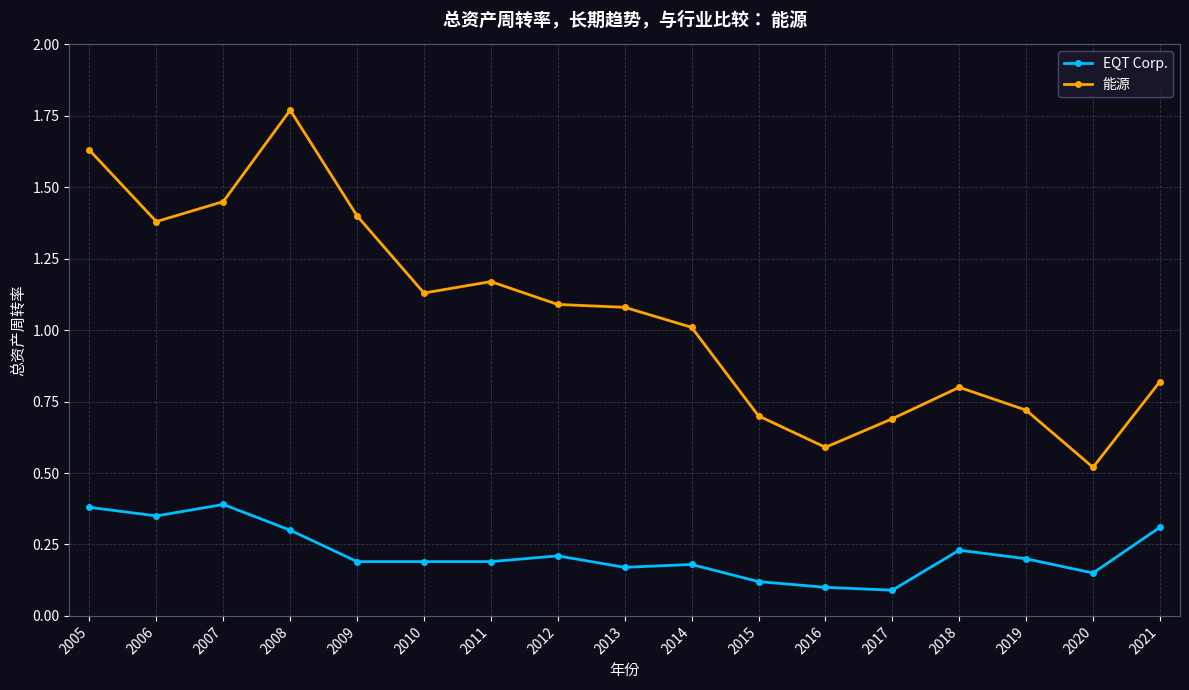

Where does the 能源 series first go above 1?

2005